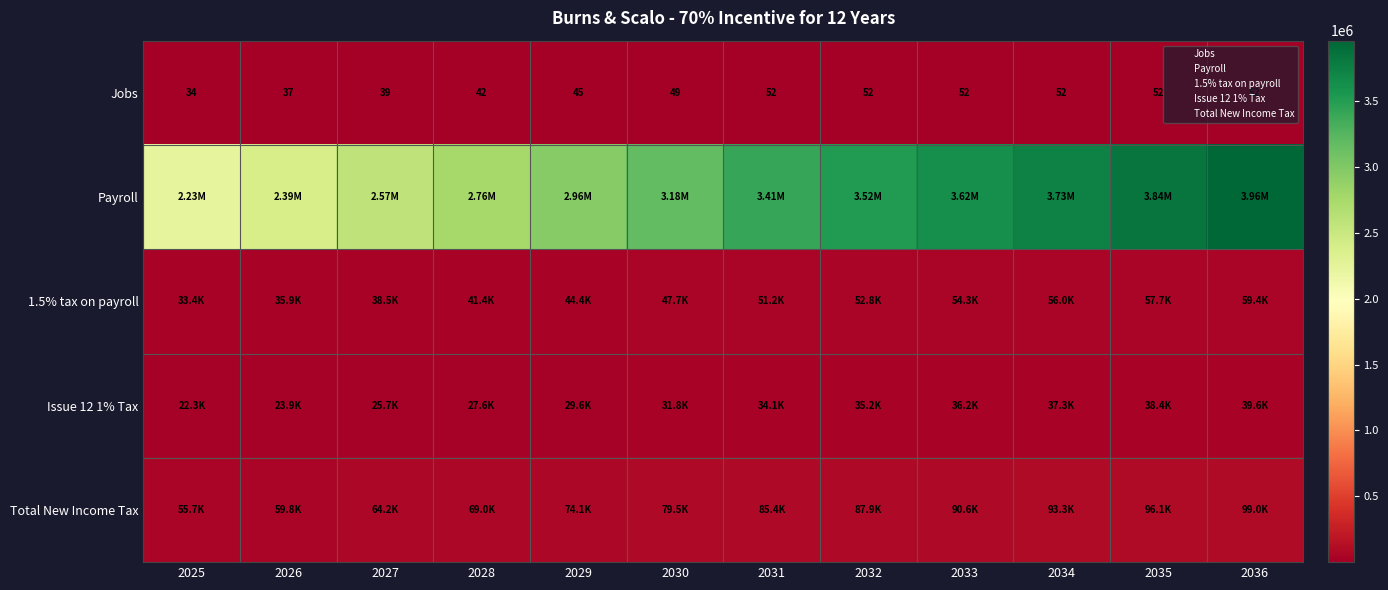

What is the difference between the second highest and second lowest values in the Jobs series?

15